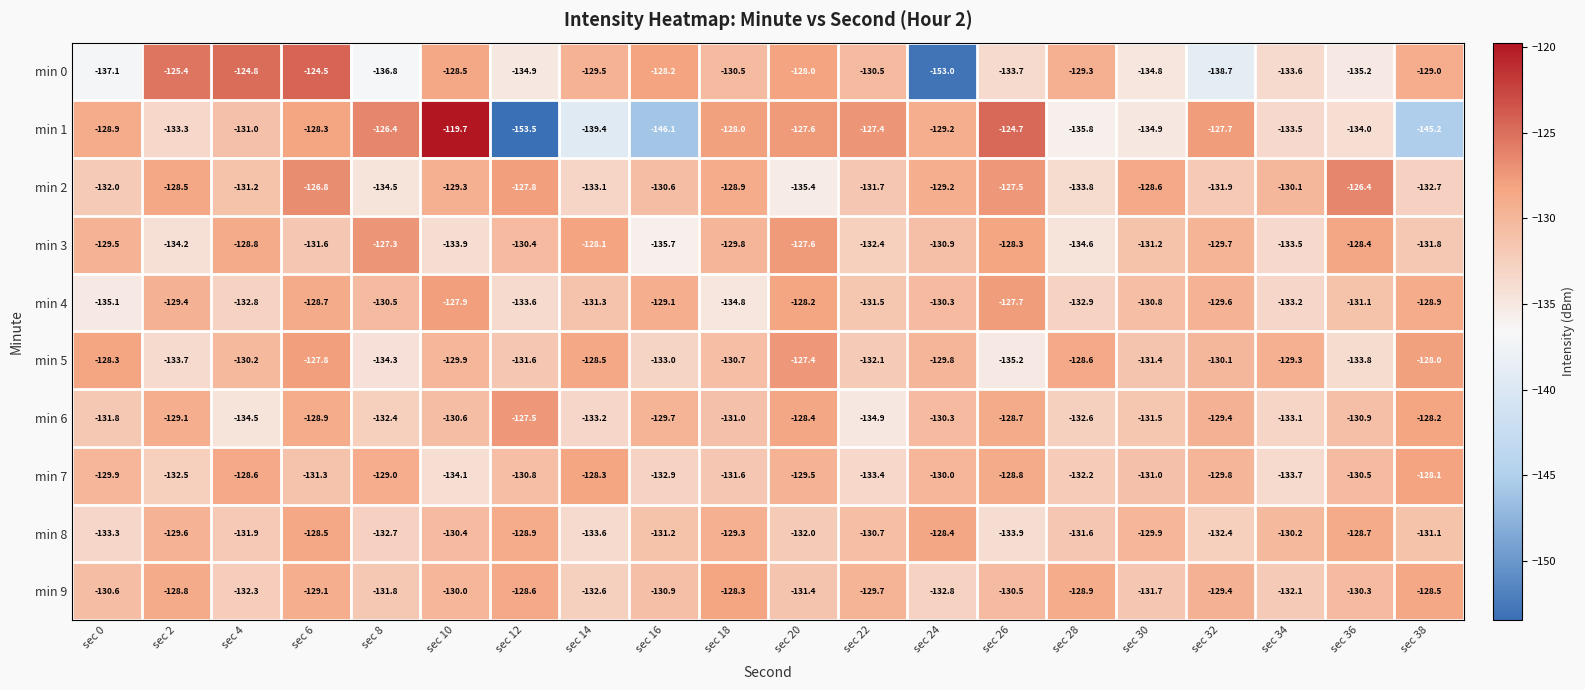

Rank the categories by min 9 value from highest to lowest.

sec 18, sec 38, sec 12, sec 2, sec 28, sec 6, sec 32, sec 22, sec 10, sec 36, sec 26, sec 0, sec 16, sec 20, sec 30, sec 8, sec 34, sec 4, sec 14, sec 24